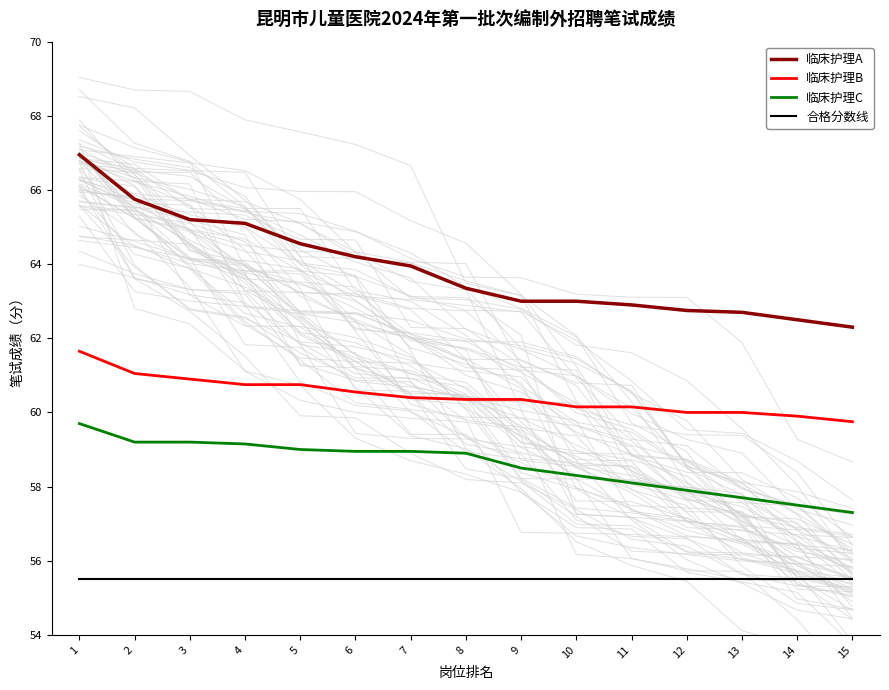

True or false: 合格分数线 and 临床护理A intersect in this chart.

False